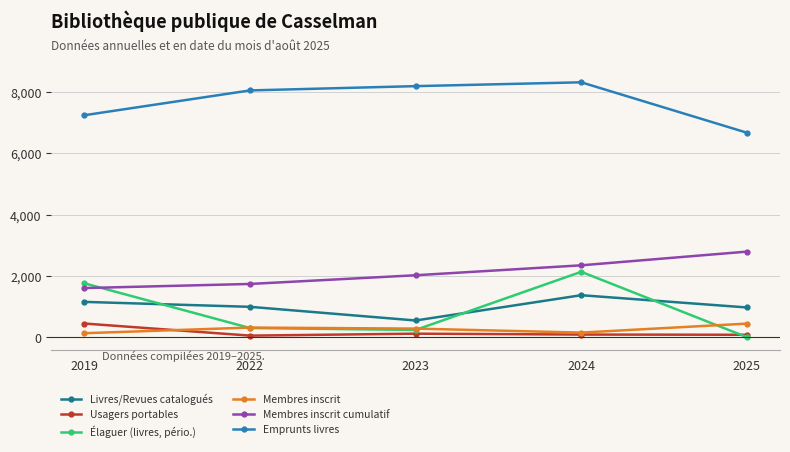

How many lines are shown in the chart?

6